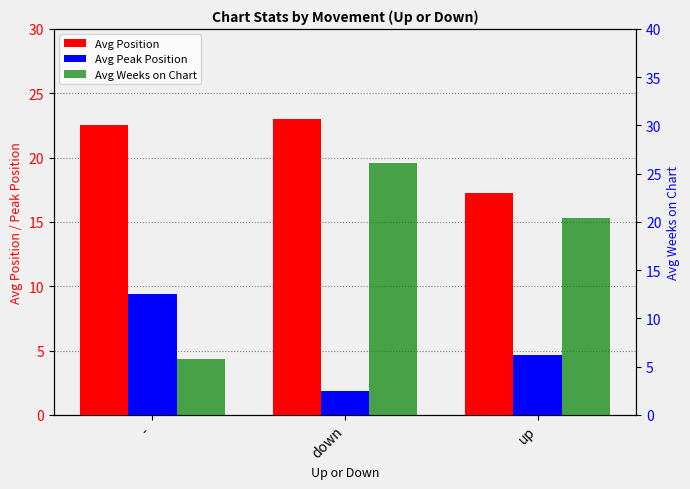

How many values in the Avg Peak Position series exceed 4?

2